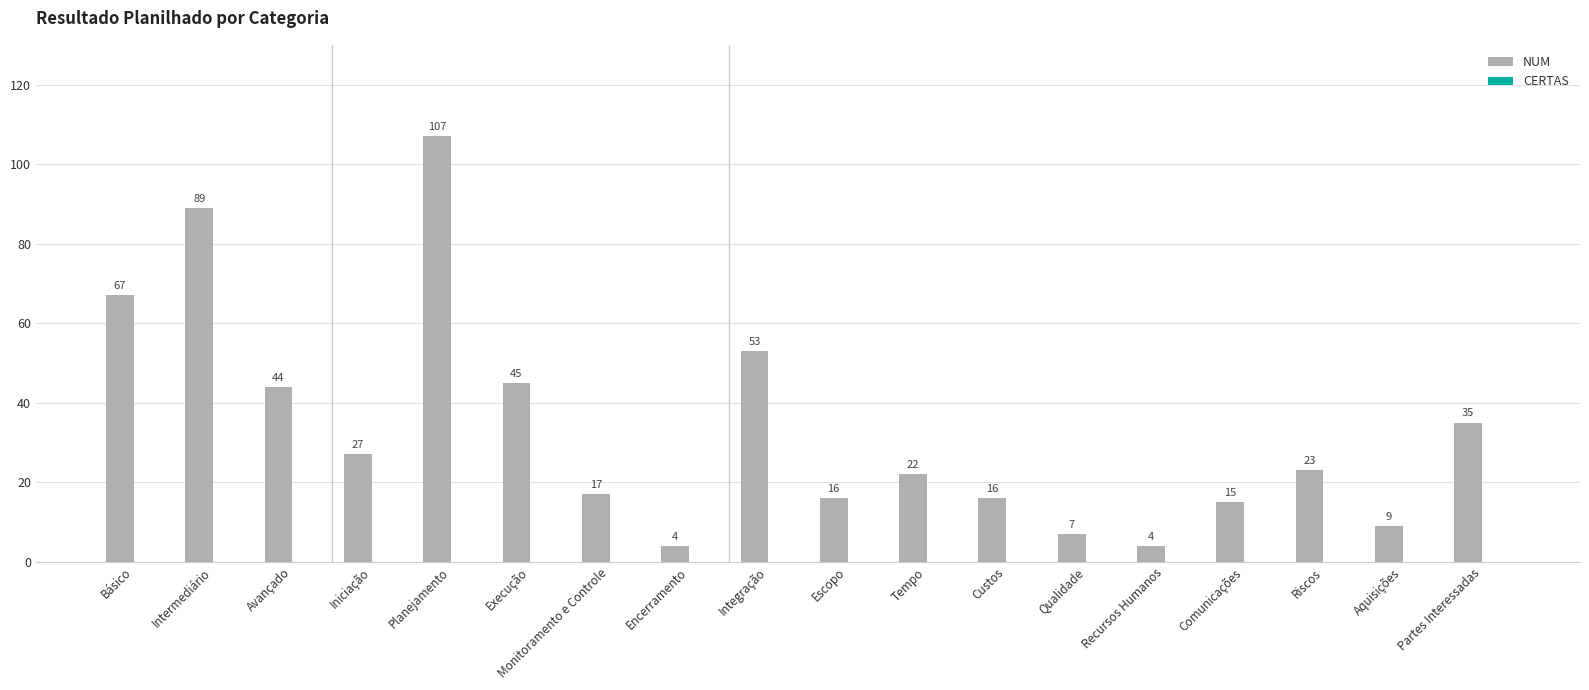

How many categories are shown in the chart?

18